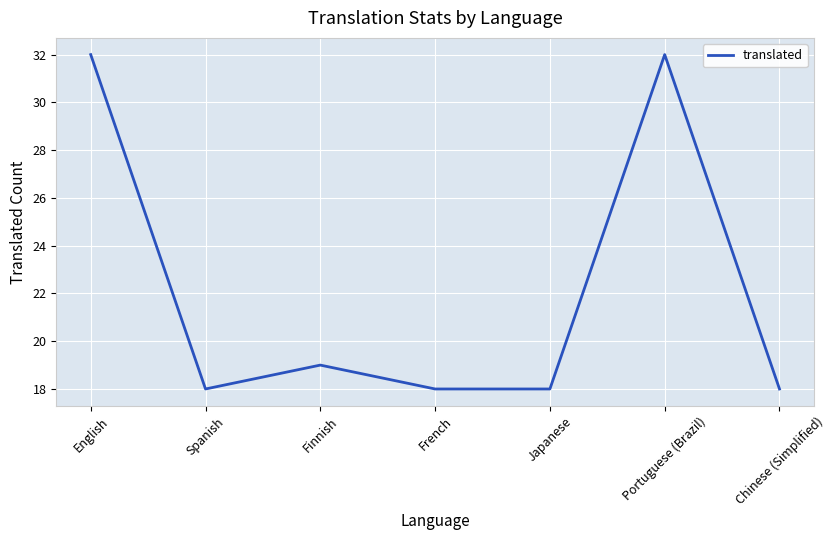

What position from the right is Finnish?

5